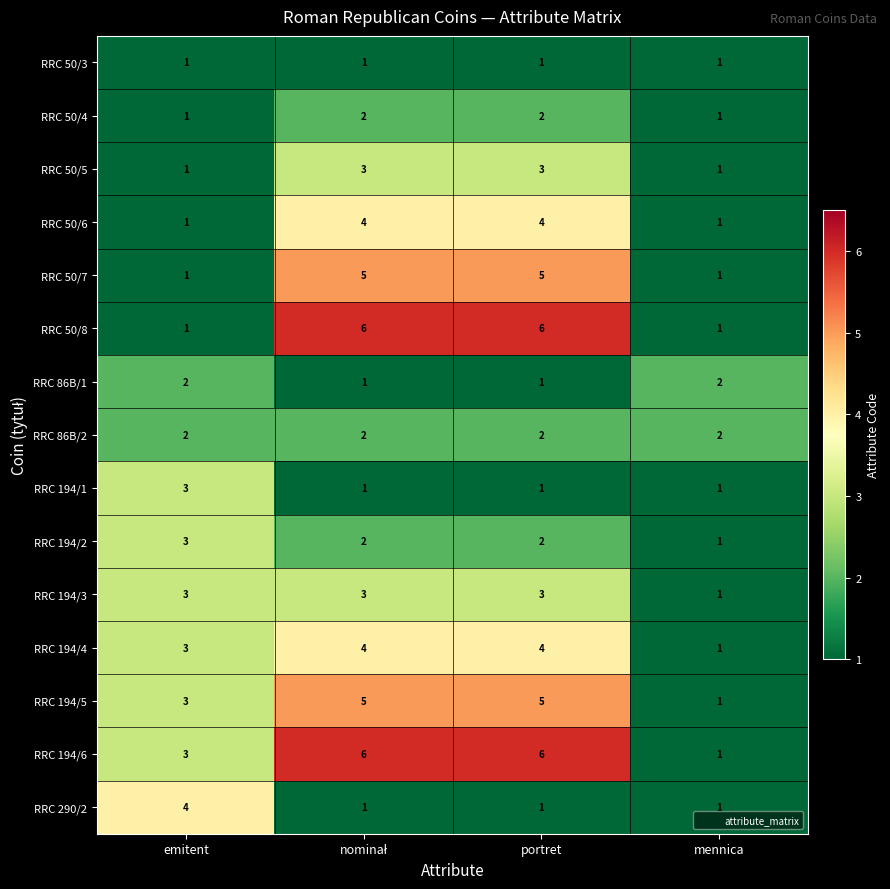

What is the sum of all RRC 50/5 values?

8